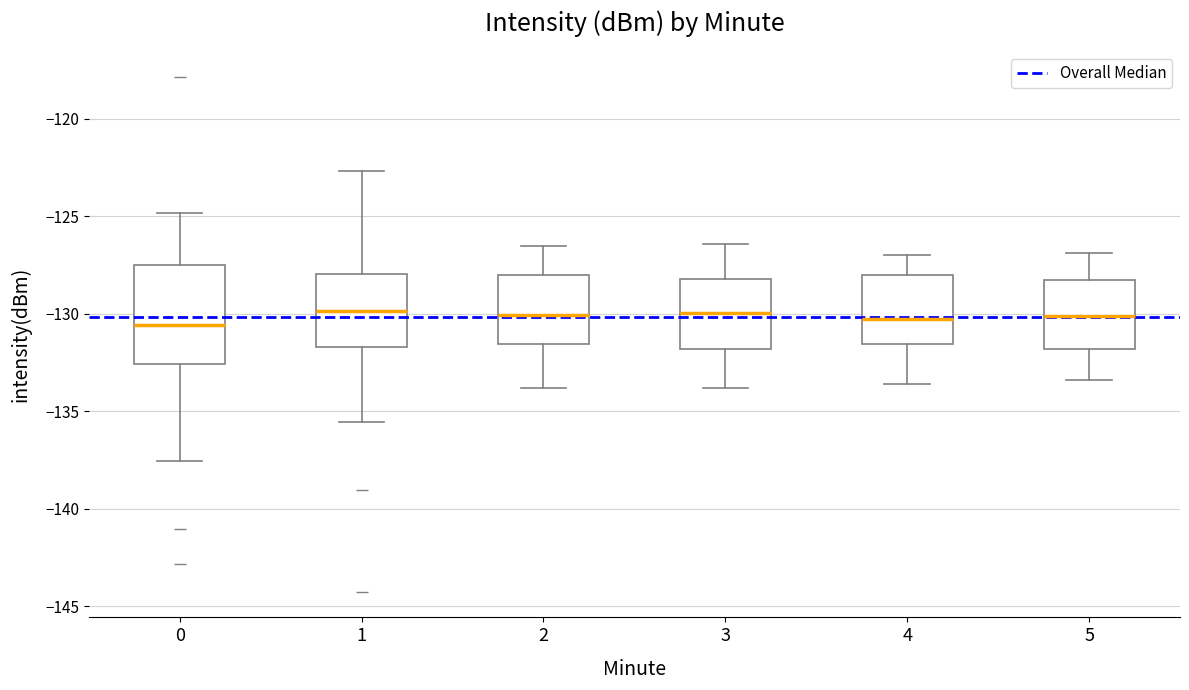

Which box is the tallest, from its lower edge to its upper edge?

0